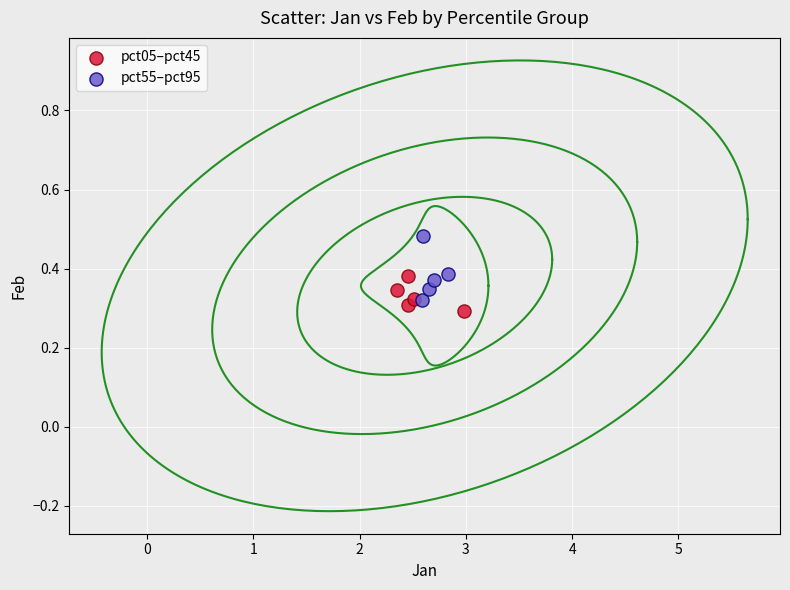

Which series has the widest spread of Y values?

pct55–pct95